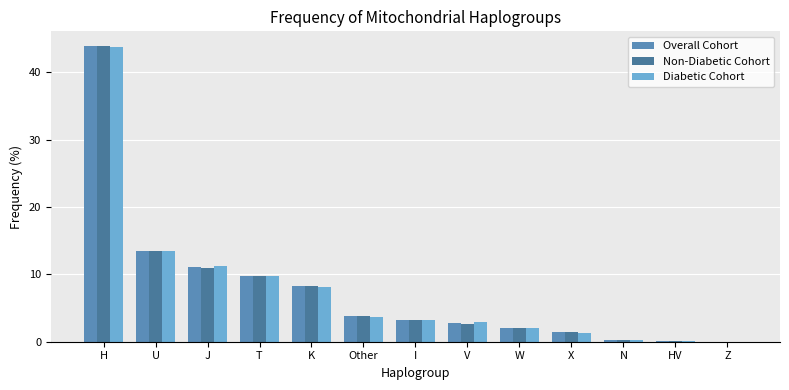

Which series has the largest total across all categories?

Overall Cohort